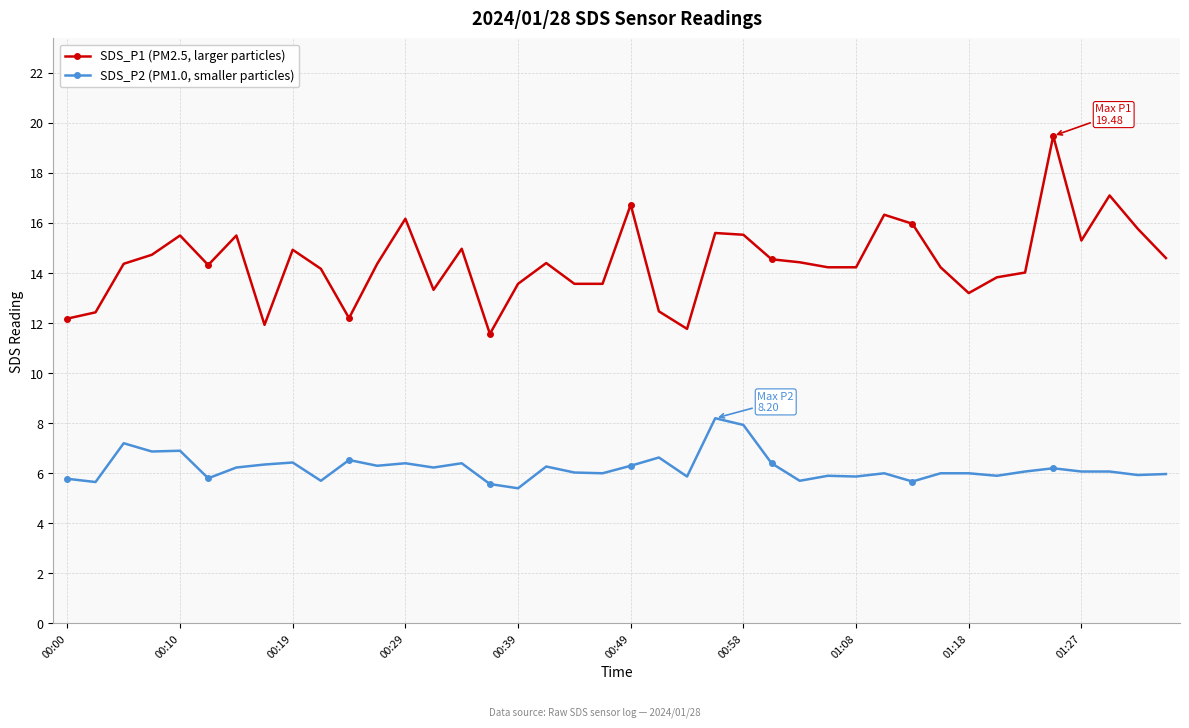

Does the chart display data point markers on the line(s)?

Yes